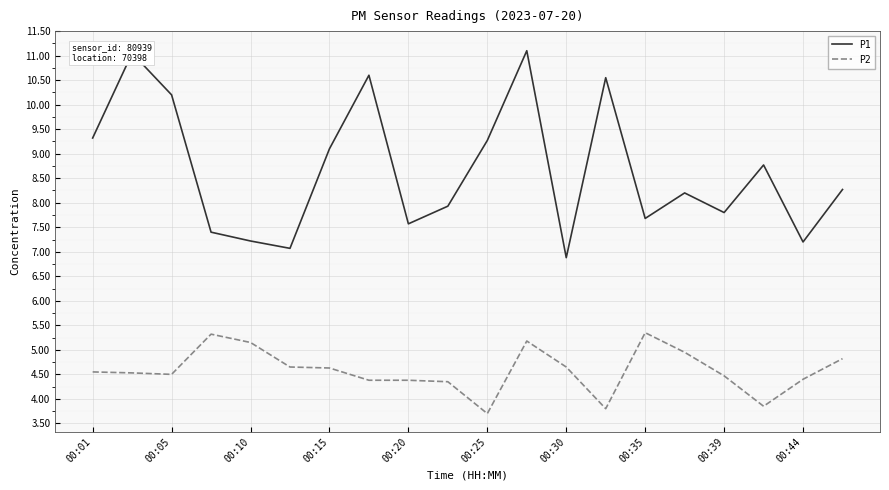

What is the difference between the maximum and minimum values in the P1 series?

4.2